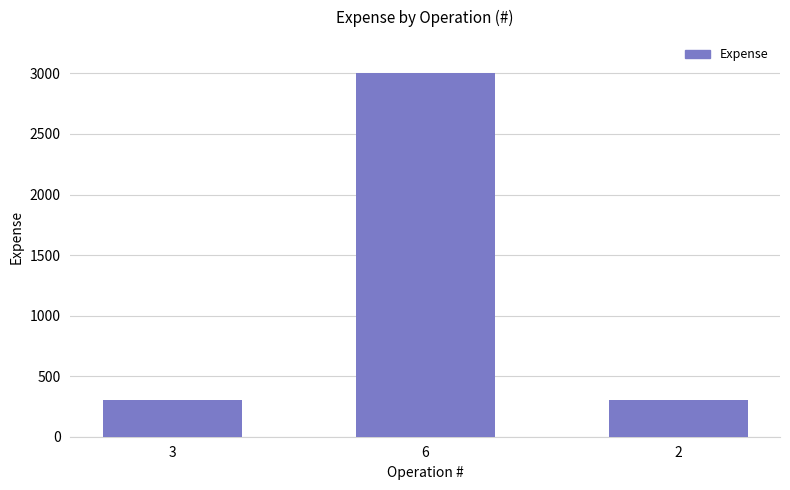

What is the minimum value shown in the chart?

300